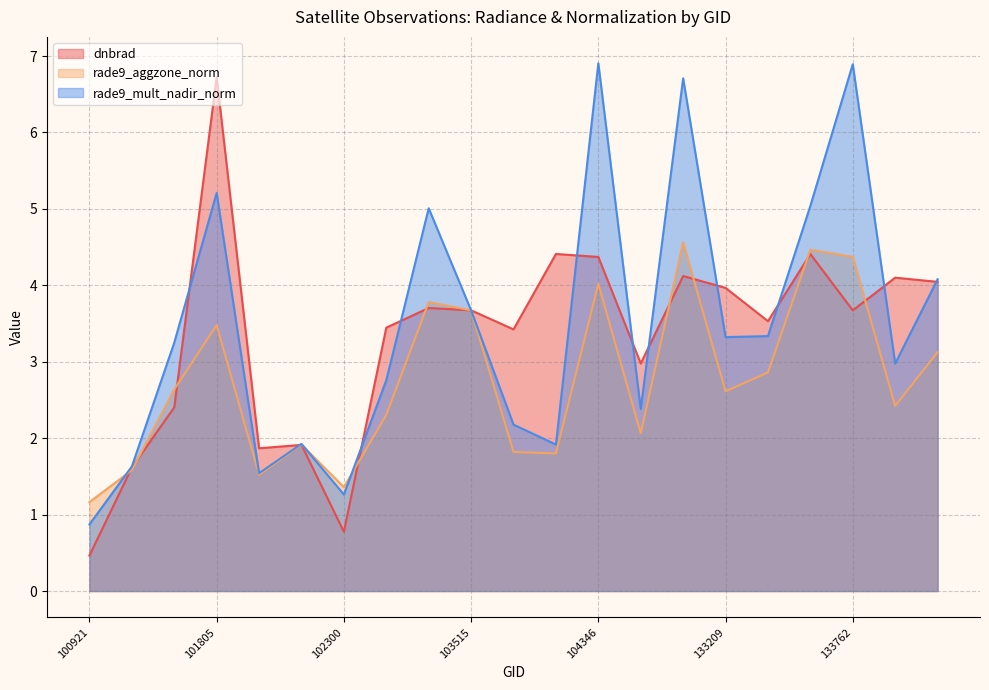

How many values in the rade9_aggzone_norm series exceed 2?

14